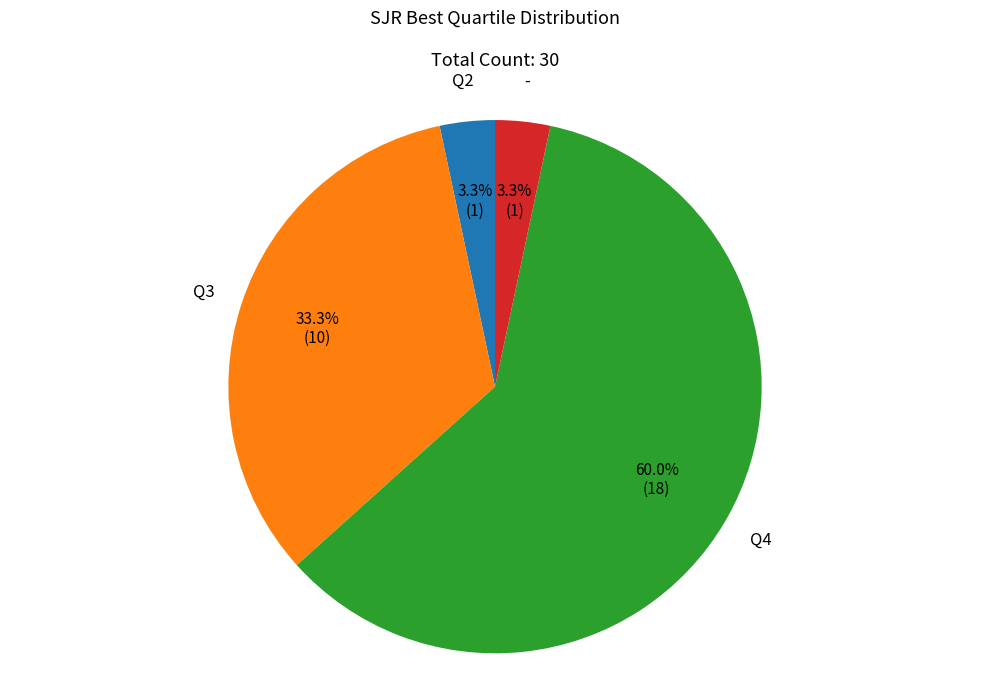

Is there any slice that represents more than half of the pie?

Yes